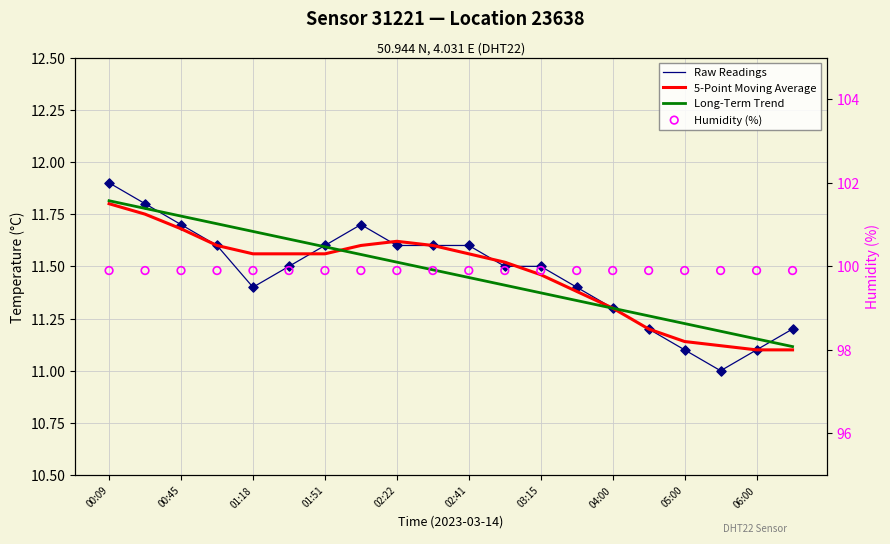

Which series has the widest spread of Y values?

Raw Readings